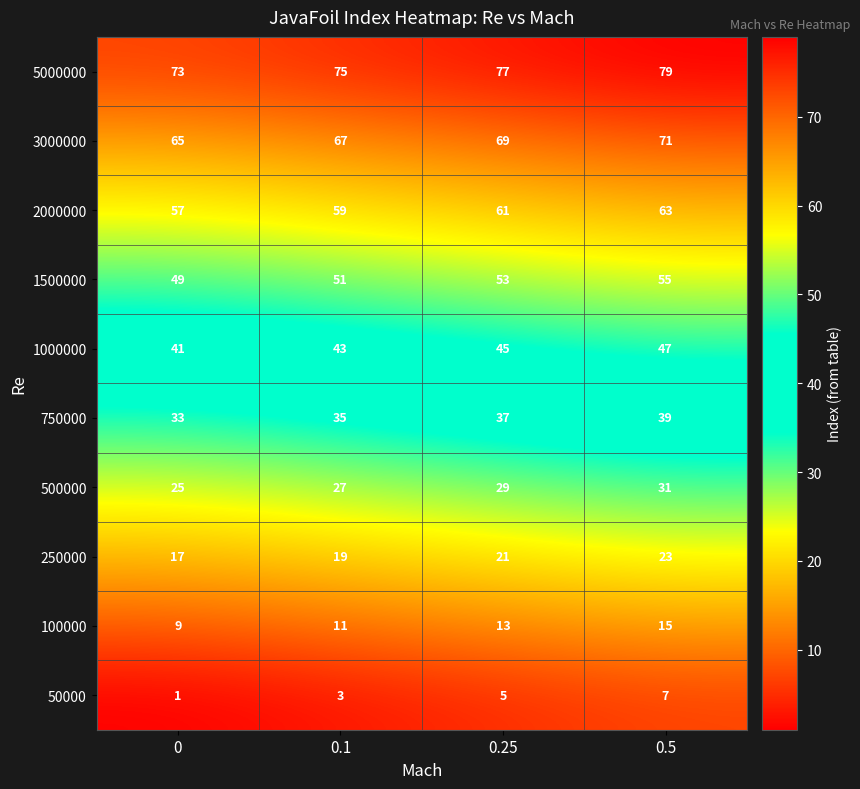

At which category is the sum across all series the highest?

0.5